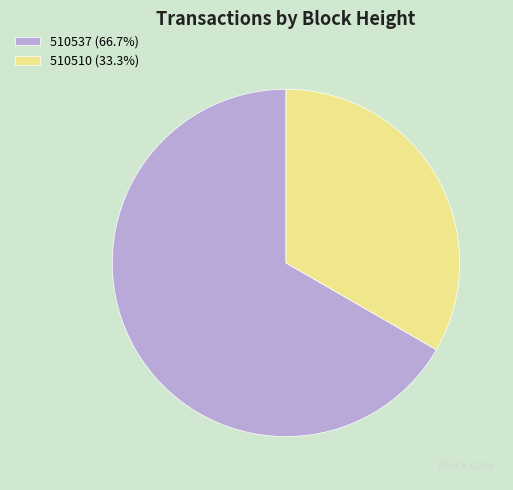

What is the ratio of the value at 510510 (33.3%) to the value at 510537 (66.7%)?

0.5